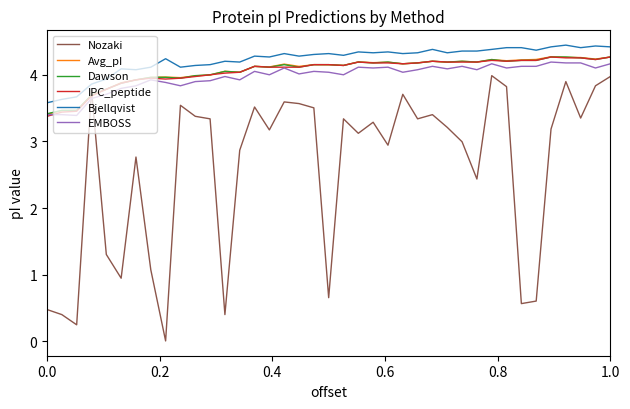

What is the lowest value of the Bjellqvist series?

3.6